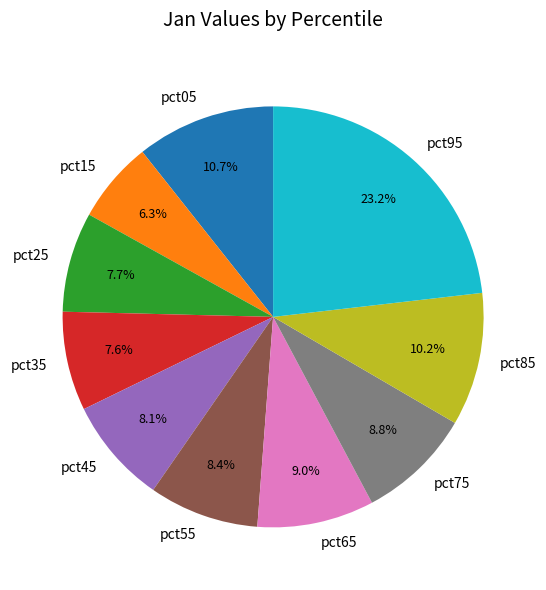

The pct65 slice represents 9% of the pie. True or false?

True